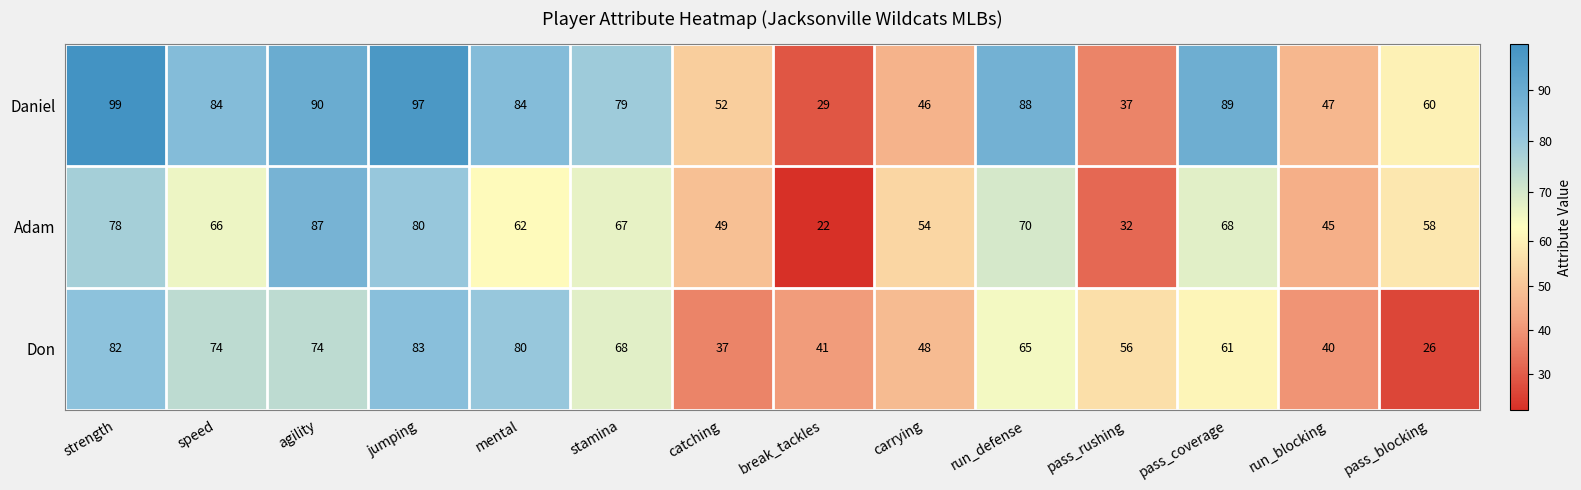

What is the difference between the second highest and minimum values in the Daniel series?

68